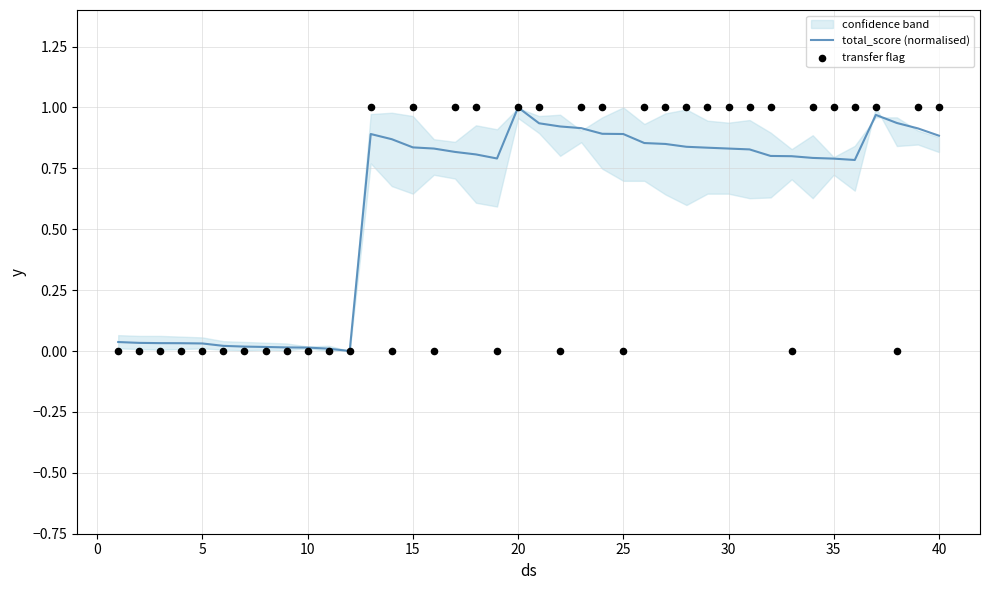

Which series has the largest total across all categories?

total_score (normalised)